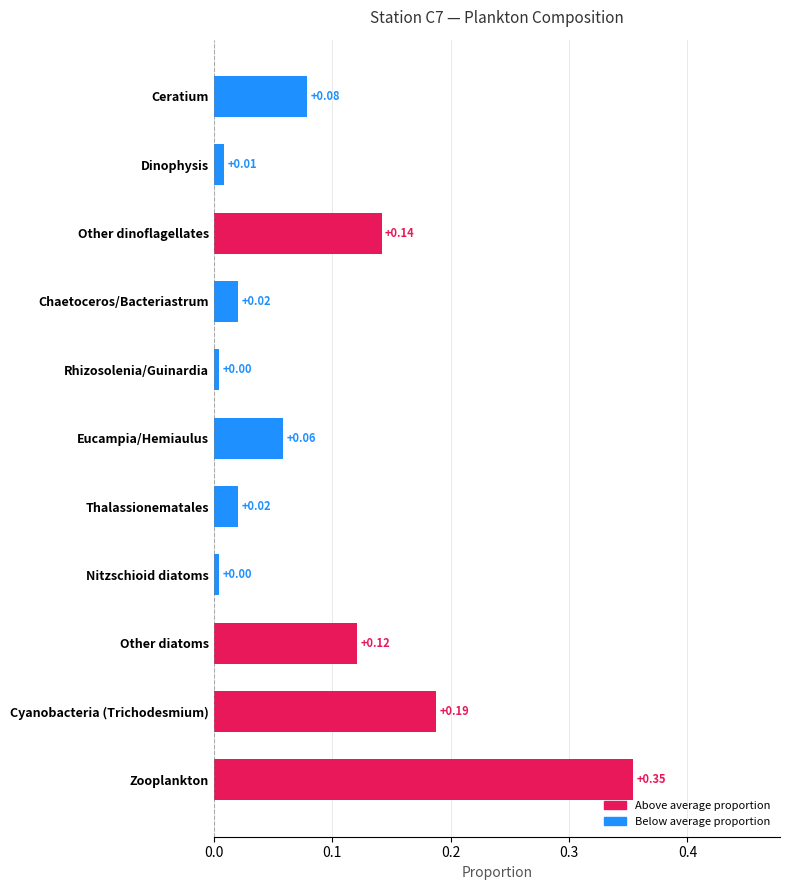

At which category does the chart reach its peak across all series?

Zooplankton